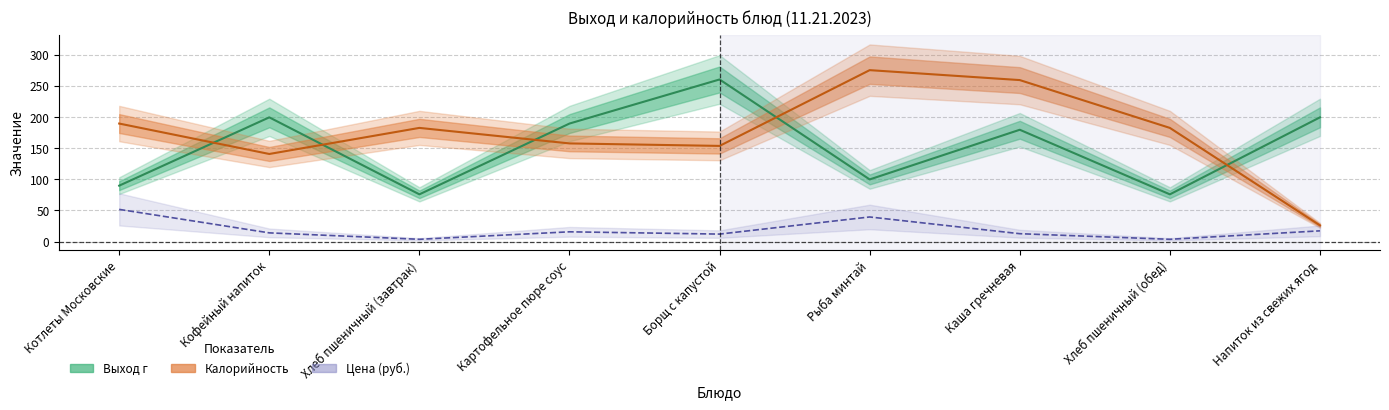

True or false: Калорийность has more than 2 points higher than both neighbors.

False